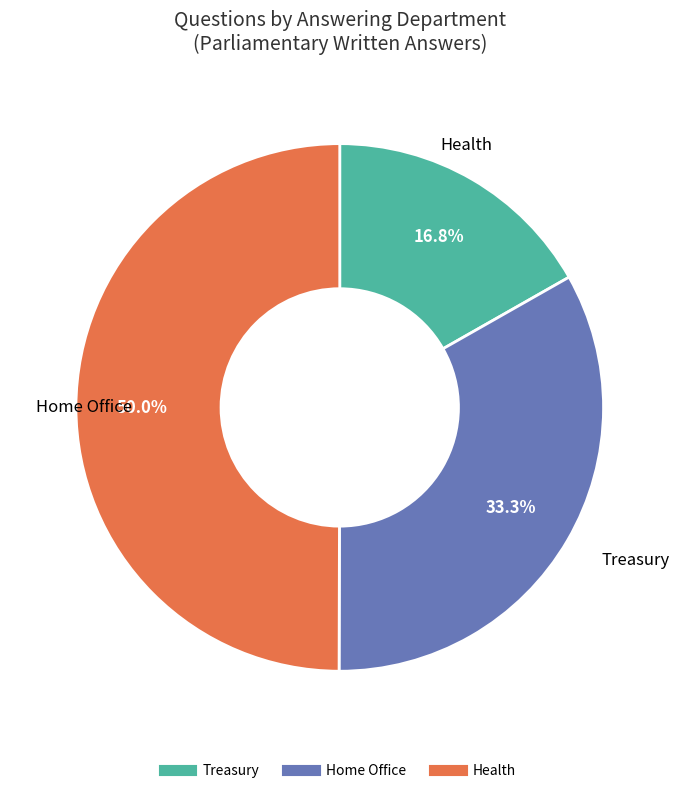

To the nearest percent, what is the average slice percentage?

33%